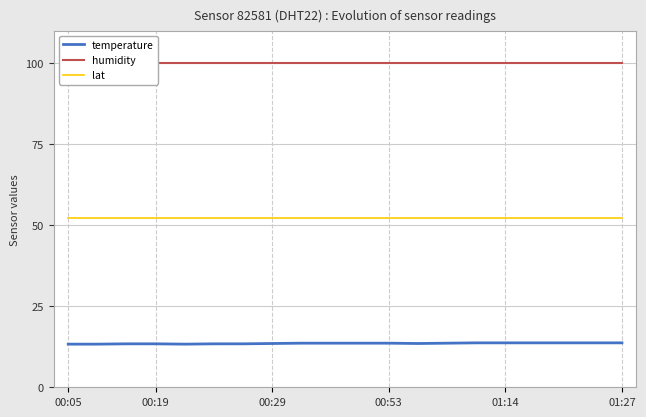

Reading left to right, what are all the values shown in this chart?

temperature: 13.3	13.3	13.4	13.4	13.3	13.4	13.4	13.5	13.6	13.6	13.6	13.6	13.5	13.6	13.7	13.7	13.7	13.7	13.7	13.7
humidity: 99.9	99.9	99.9	99.9	99.9	99.9	99.9	99.9	99.9	99.9	99.9	99.9	99.9	99.9	99.9	99.9	99.9	99.9	99.9	99.9
lat: 52.2	52.2	52.2	52.2	52.2	52.2	52.2	52.2	52.2	52.2	52.2	52.2	52.2	52.2	52.2	52.2	52.2	52.2	52.2	52.2